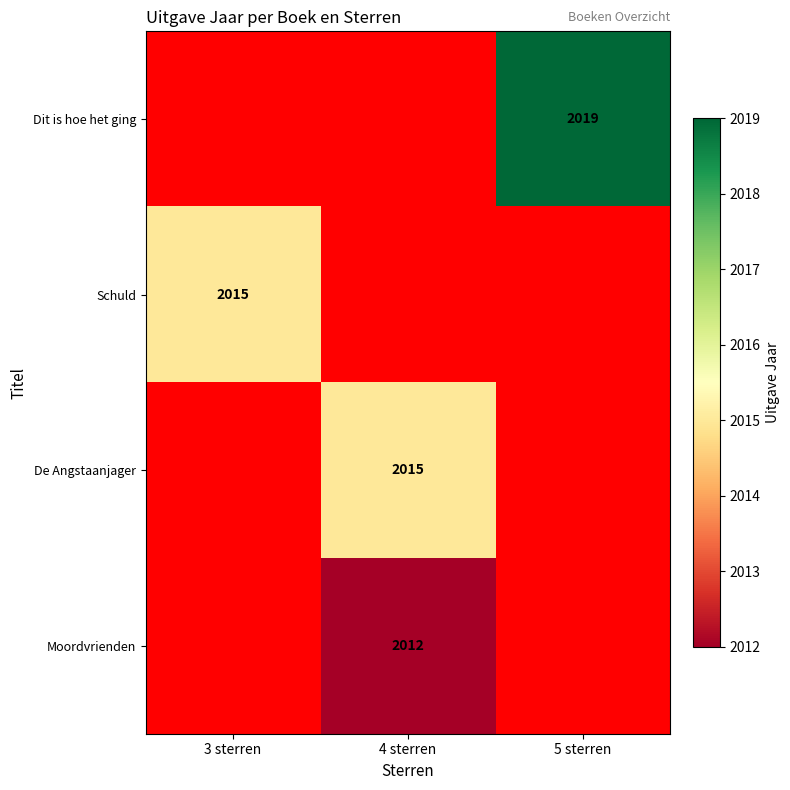

The value of Schuld at 3 sterren is 2015. True or false?

True